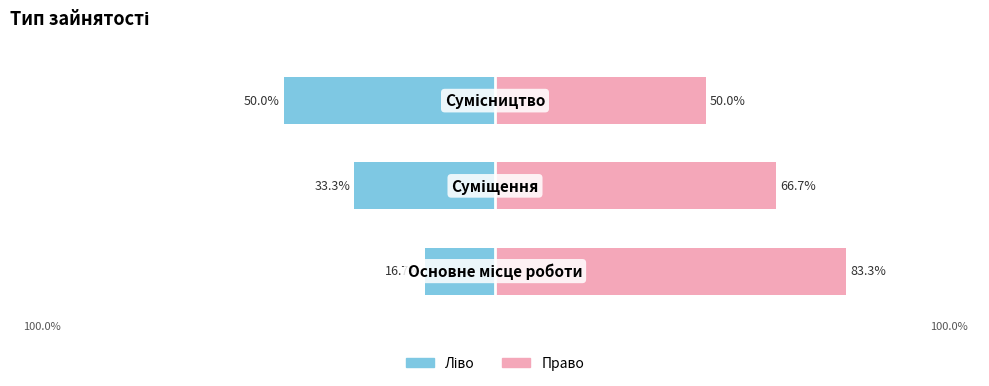

How many series are shown in this chart?

2